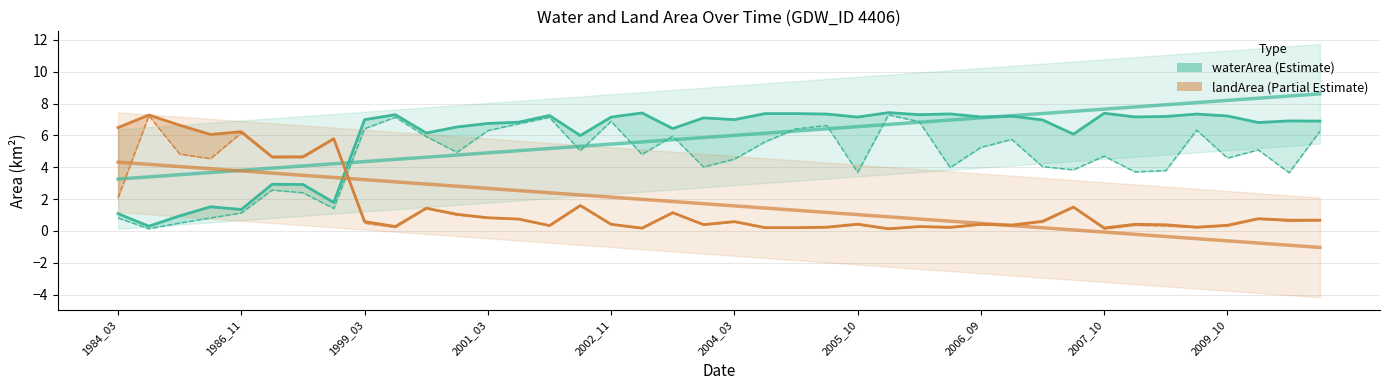

List the series in order of their peak value, highest first.

waterArea, landArea